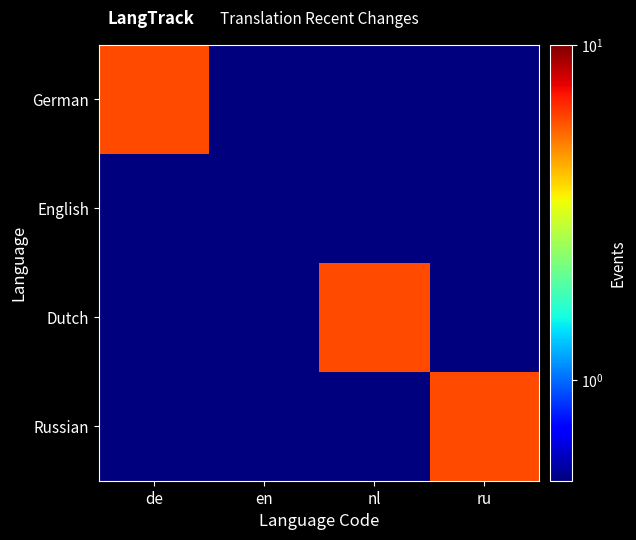

At which category is the sum across all series the highest?

de